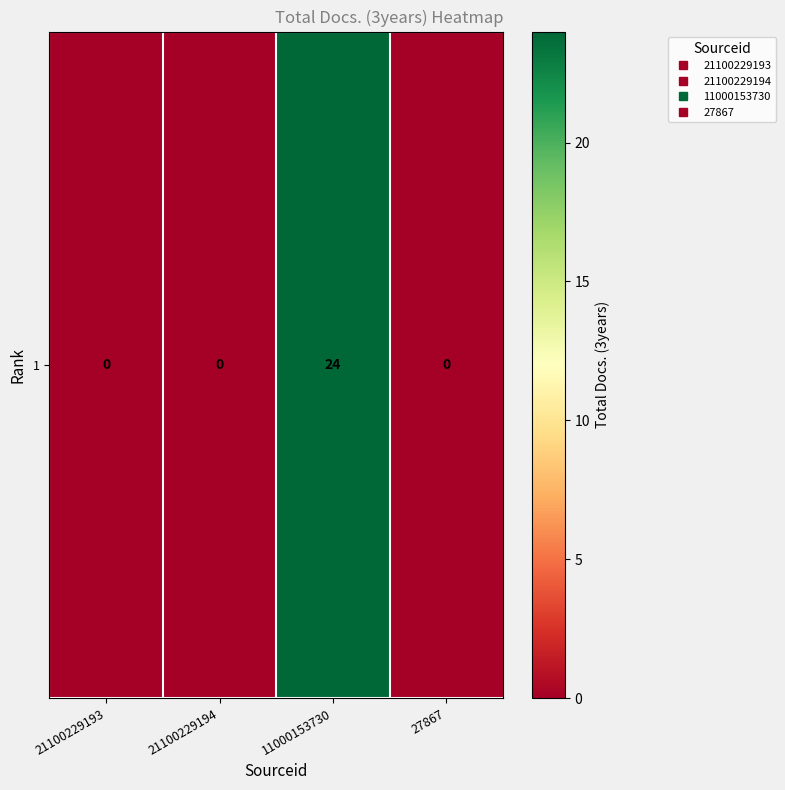

How many data points are above 0?

1